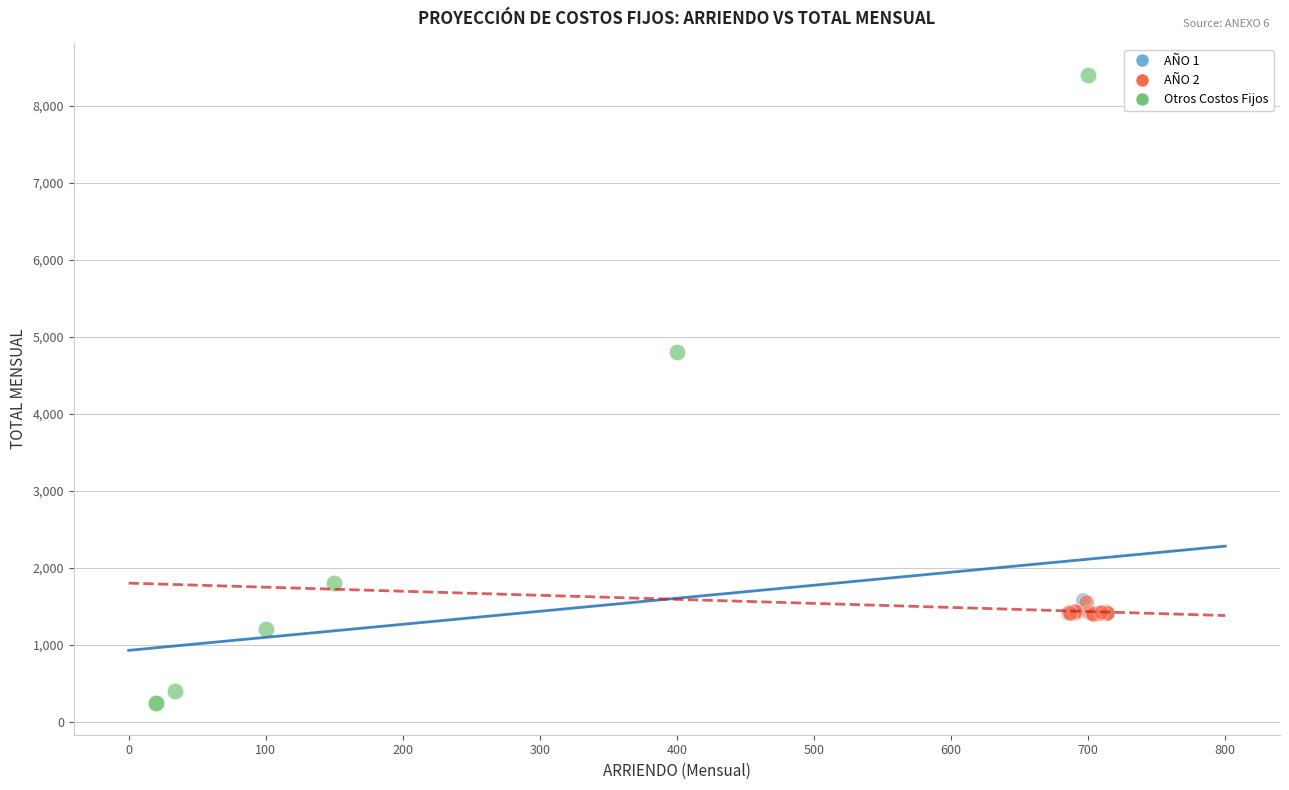

Which series contains the lowest Y value?

Otros Costos Fijos